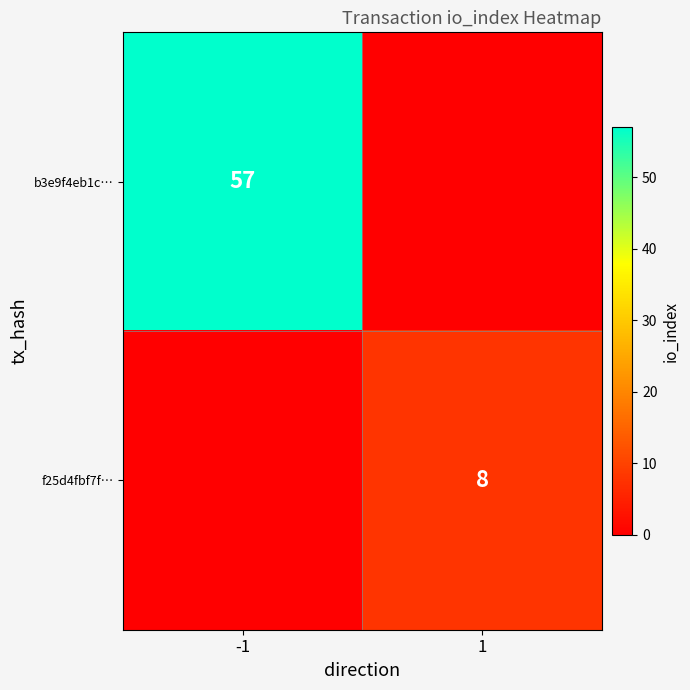

True or false: f25d4fbf7f… has a value of 8 at 1.

True